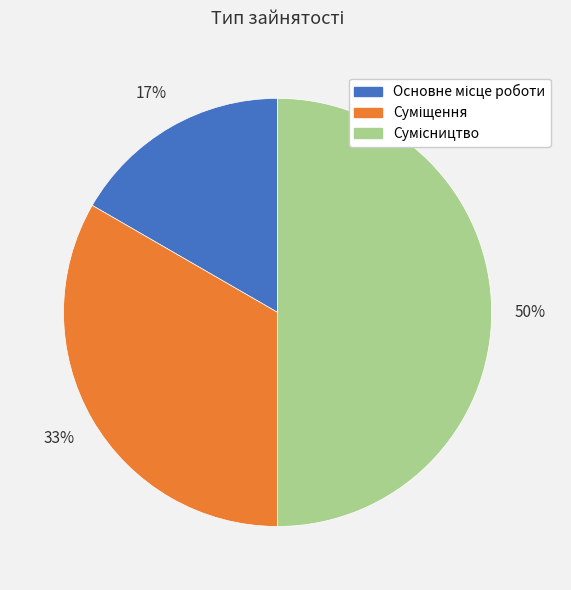

To the nearest percent, what is the difference between the largest and smallest slice percentages?

33%